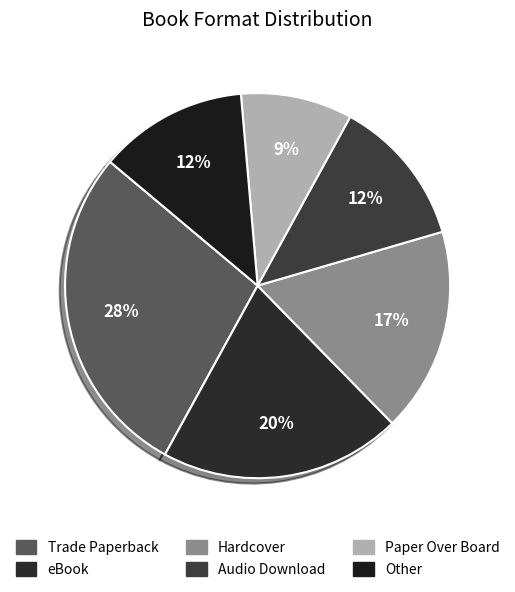

Count the number of slices in the pie.

6